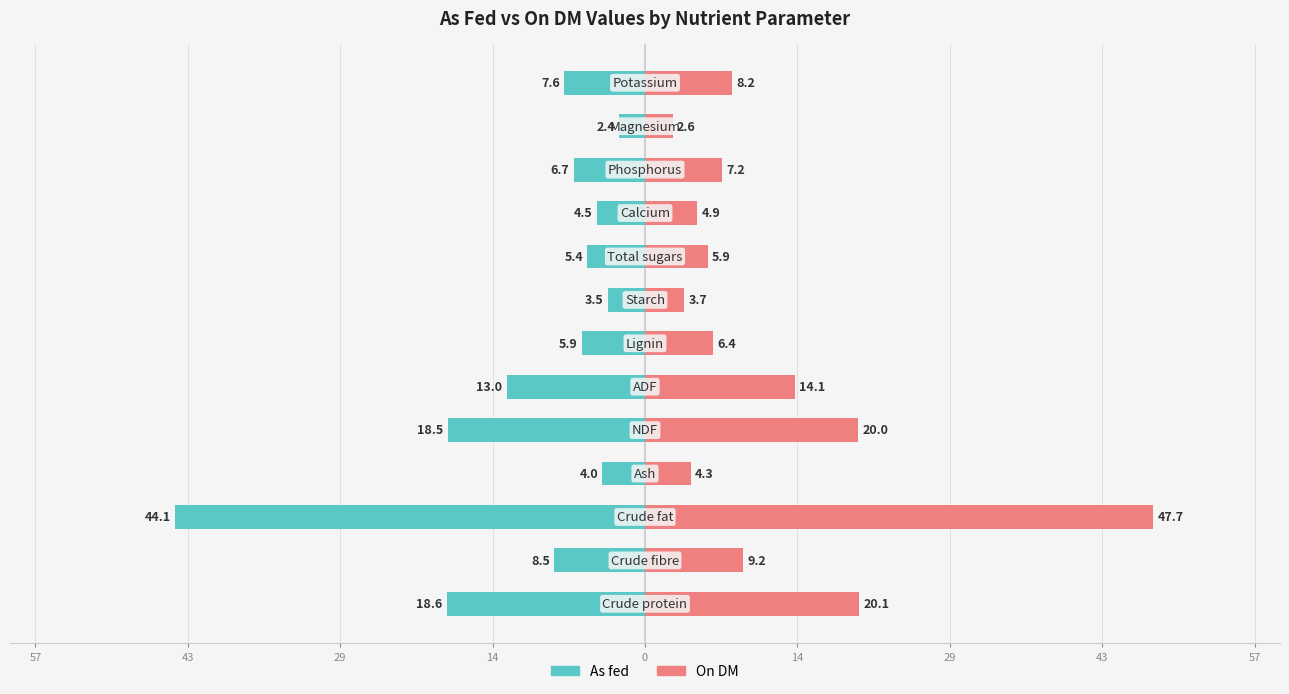

Rank the series by their maximum value, from highest to lowest.

On DM, As fed